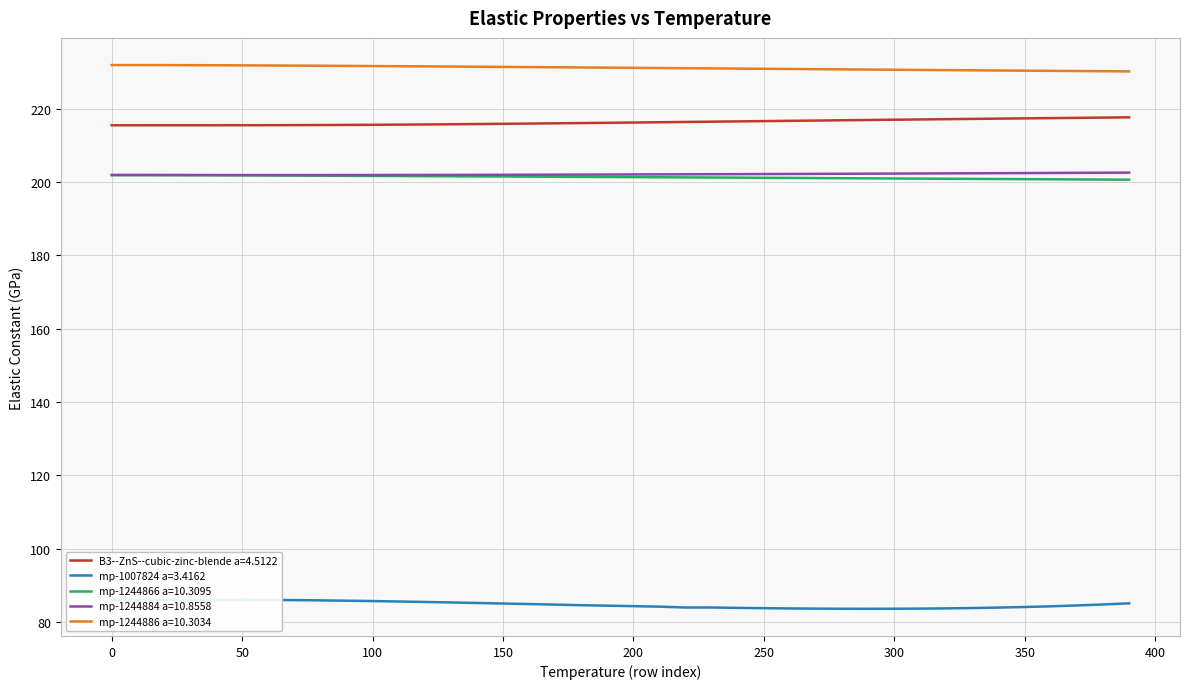

List the labels in order of mp-1244886 a=10.3034 value, largest first.

0, 10, 20, 30, 40, 50, 60, 70, 80, 90, 100, 110, 120, 130, 140, 150, 160, 170, 180, 190, 200, 210, 220, 230, 240, 250, 260, 270, 280, 290, 300, 310, 320, 330, 340, 350, 360, 370, 380, 390